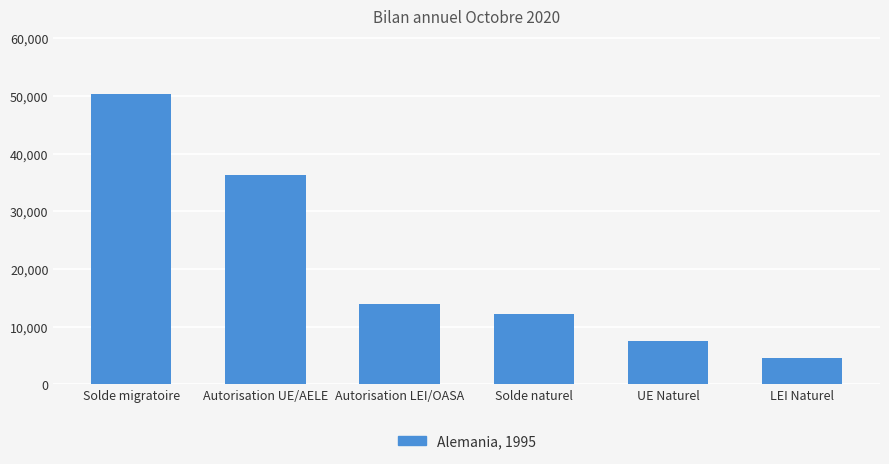

Rank the categories by value from lowest to highest.

LEI Naturel, UE Naturel, Solde naturel, Autorisation LEI/OASA, Autorisation UE/AELE, Solde migratoire